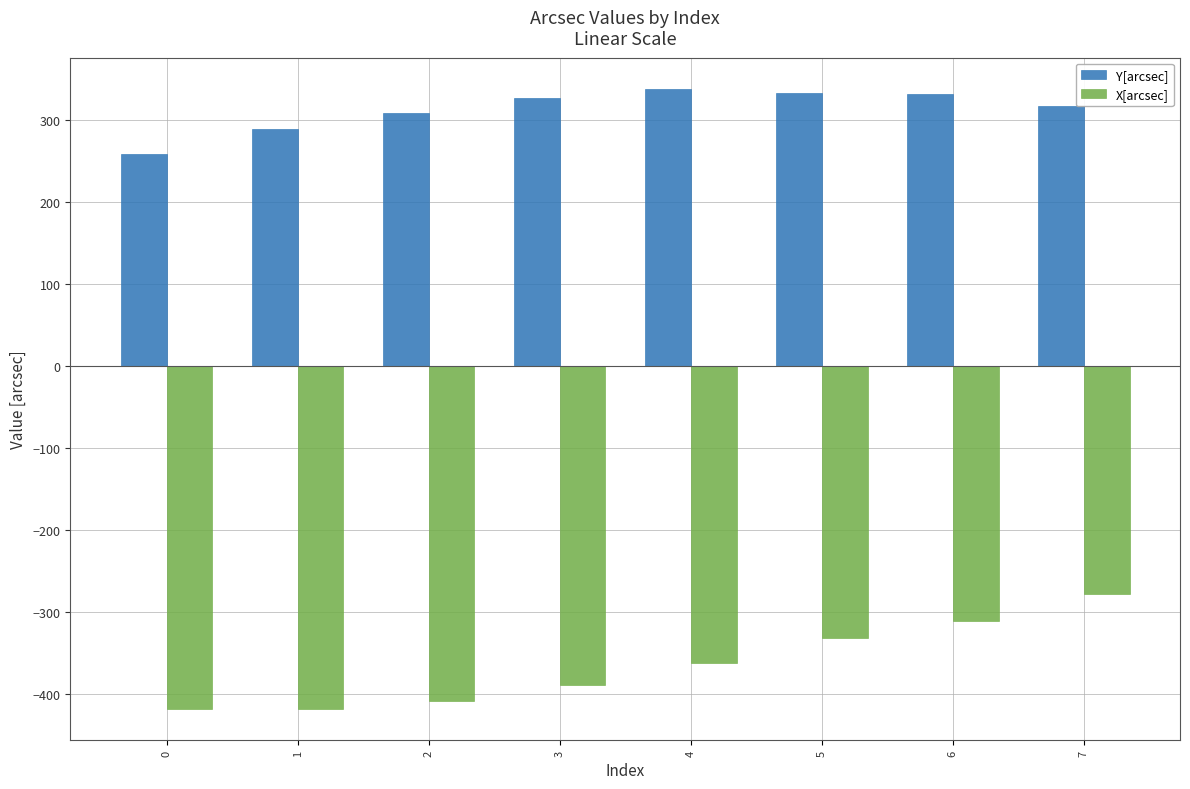

Does the chart contain any negative values?

Yes